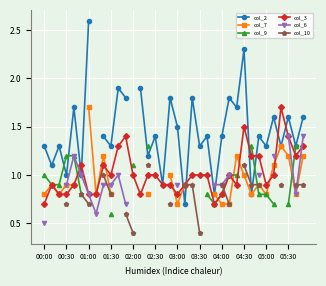

True or false: col_2 has more than 1 interior local peaks.

True